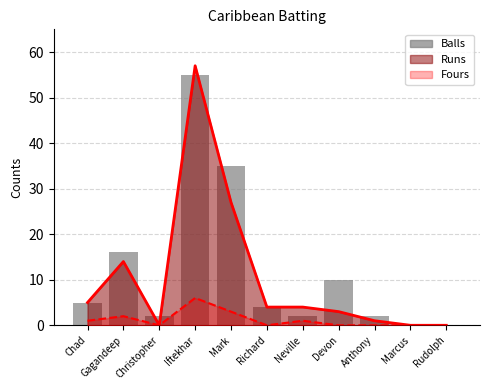

What is the value of the 5th bar from the left?

35